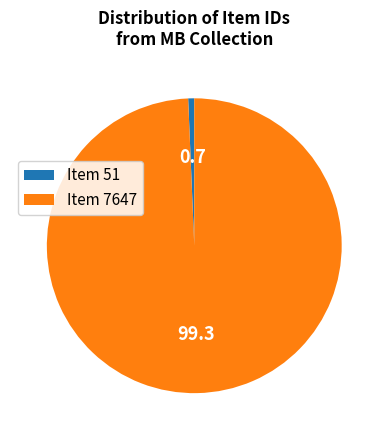

Does Item 7647 account for over 50% of the chart?

Yes